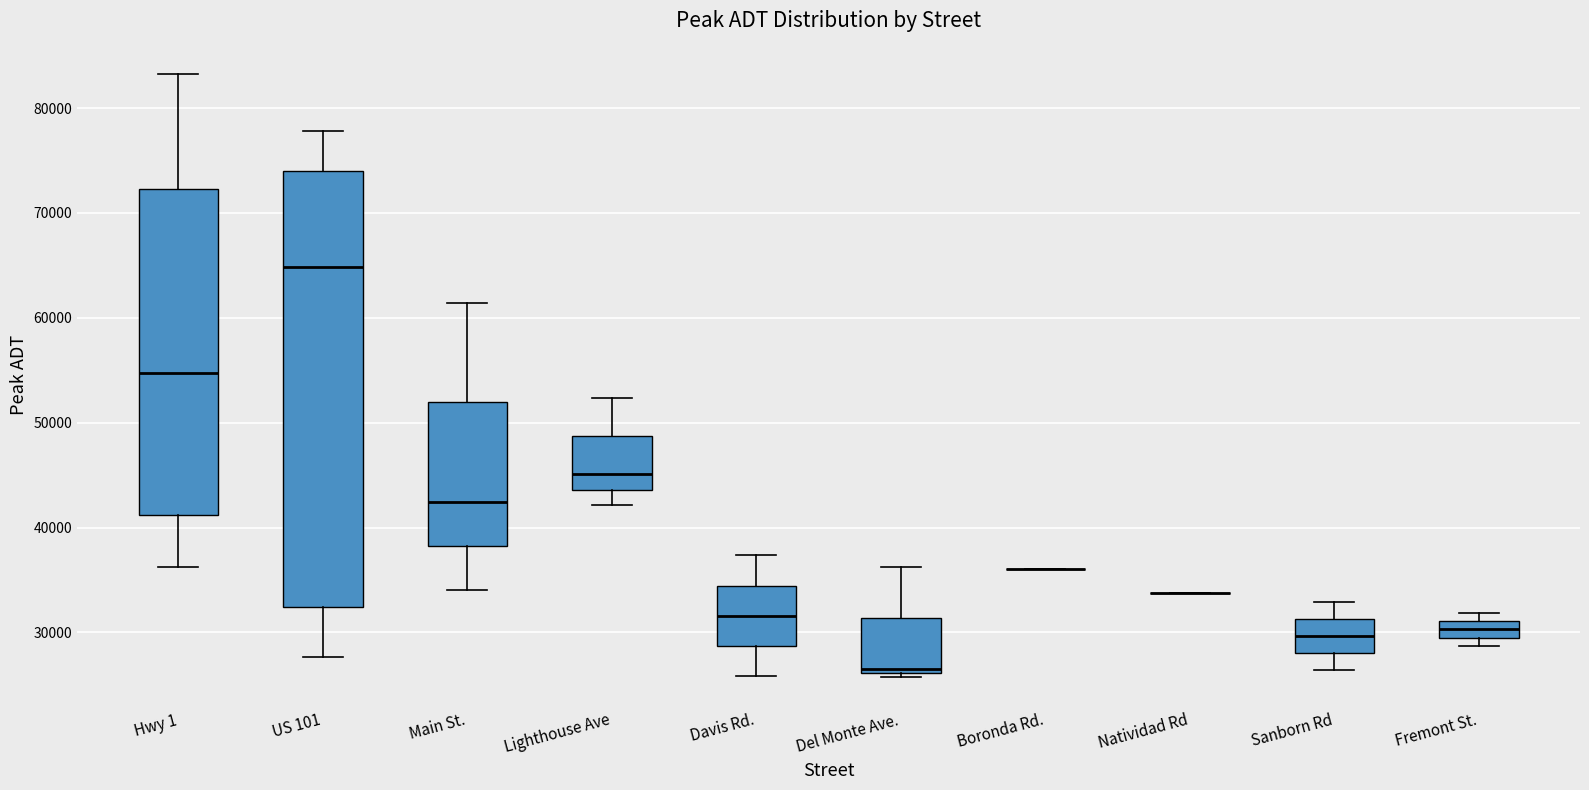

Comparing the boxes themselves (not the whiskers), which one is the tallest?

US 101